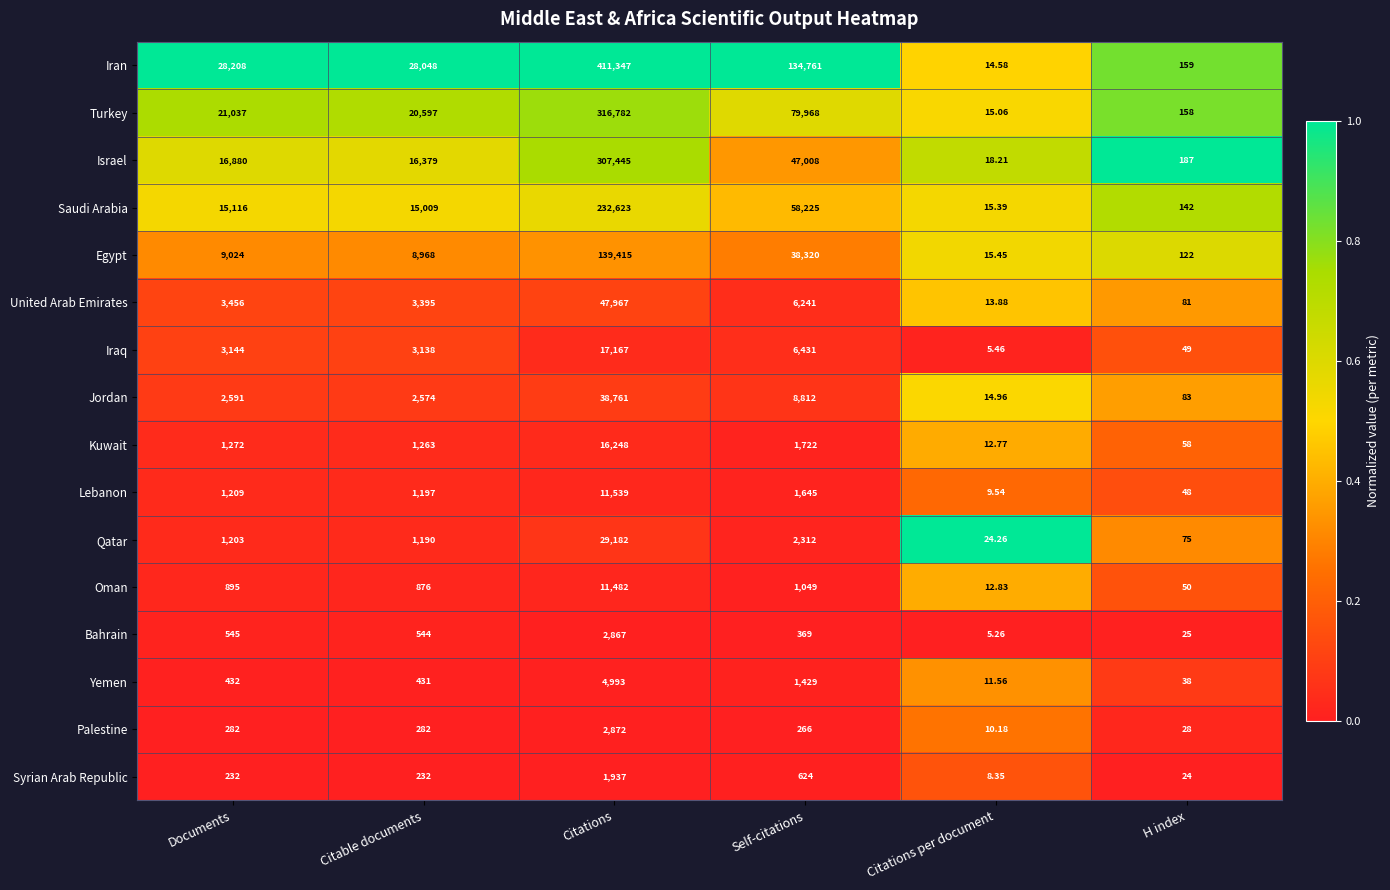

List the series in order of their peak value, lowest first.

Syrian Arab Republic, Bahrain, Palestine, Yemen, Oman, Lebanon, Kuwait, Iraq, Qatar, Jordan, United Arab Emirates, Egypt, Saudi Arabia, Israel, Turkey, Iran